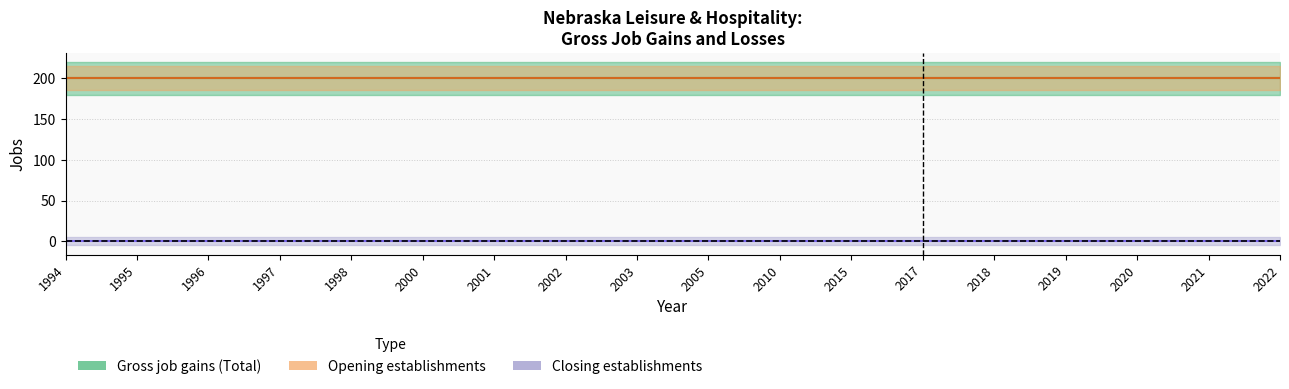

Rank the series by their maximum value, from highest to lowest.

Gross job gains (Total), Opening establishments, Closing establishments